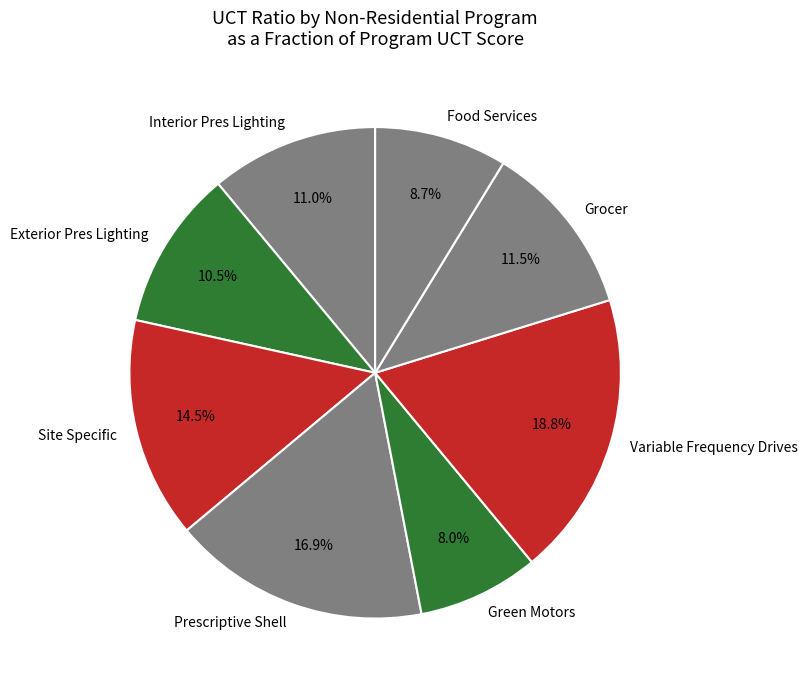

Approximately how many times larger is the value at Exterior Pres Lighting compared to Food Services?

1.2